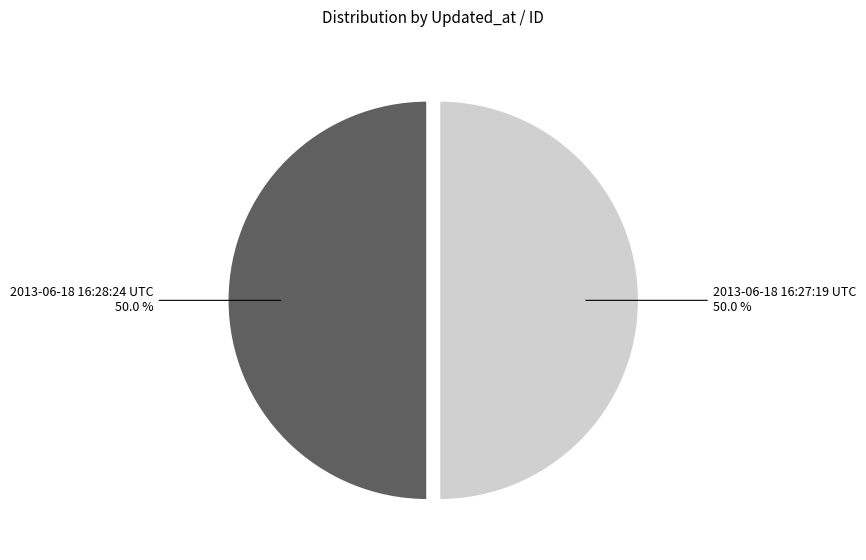

How many segments does this pie chart have?

2